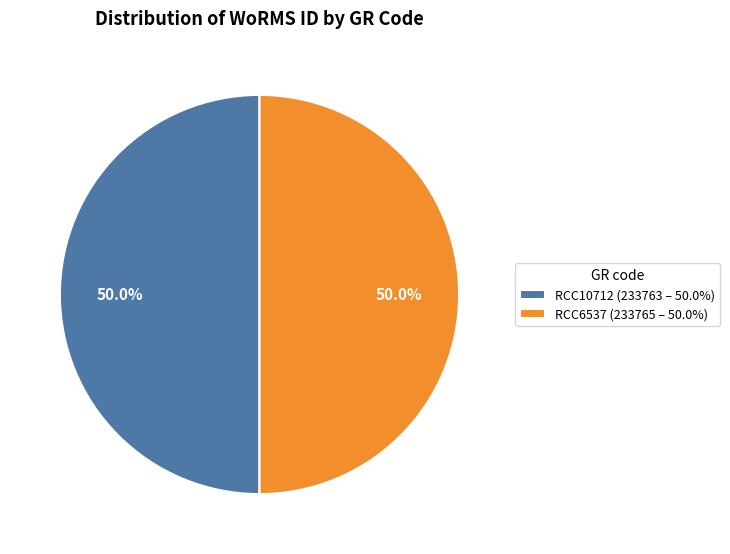

How much of the chart is everything except RCC10712 (233763 – 50.0%)?

50.0%